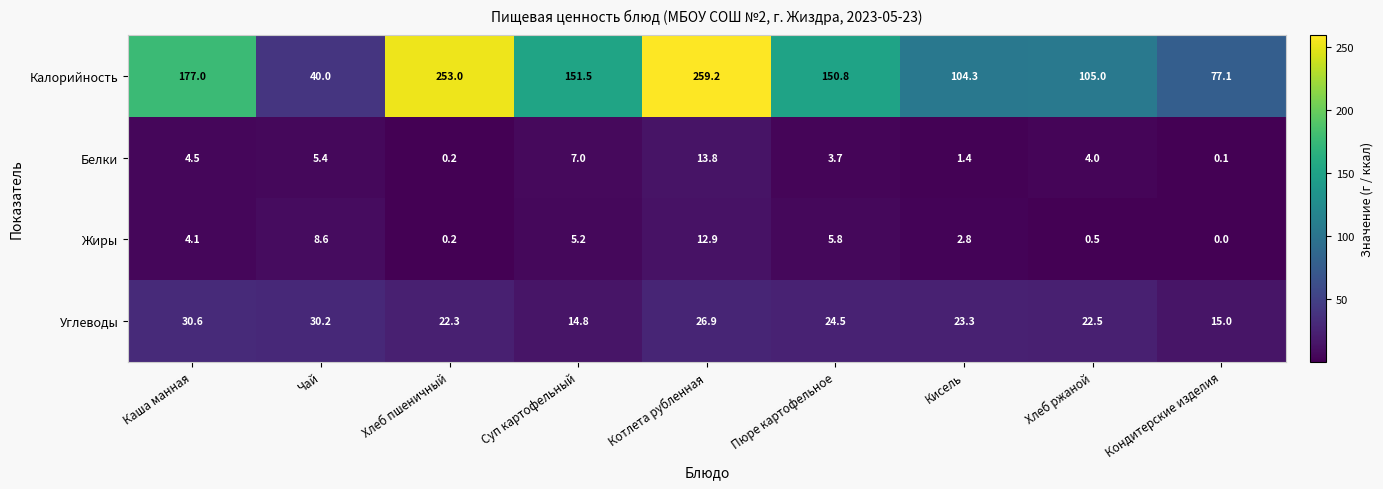

Count the number of data series in this chart.

4